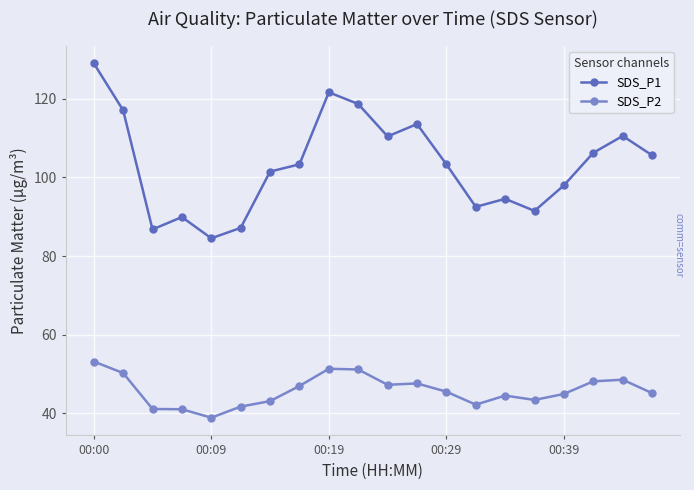

What are all the series names shown in the legend?

SDS_P1, SDS_P2